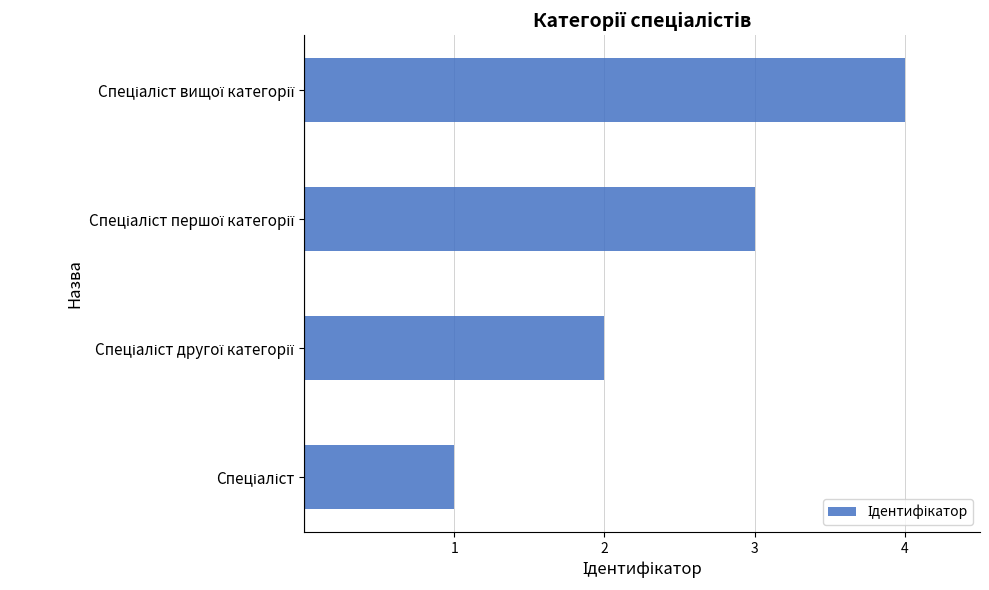

What is the difference between the maximum and minimum values?

3